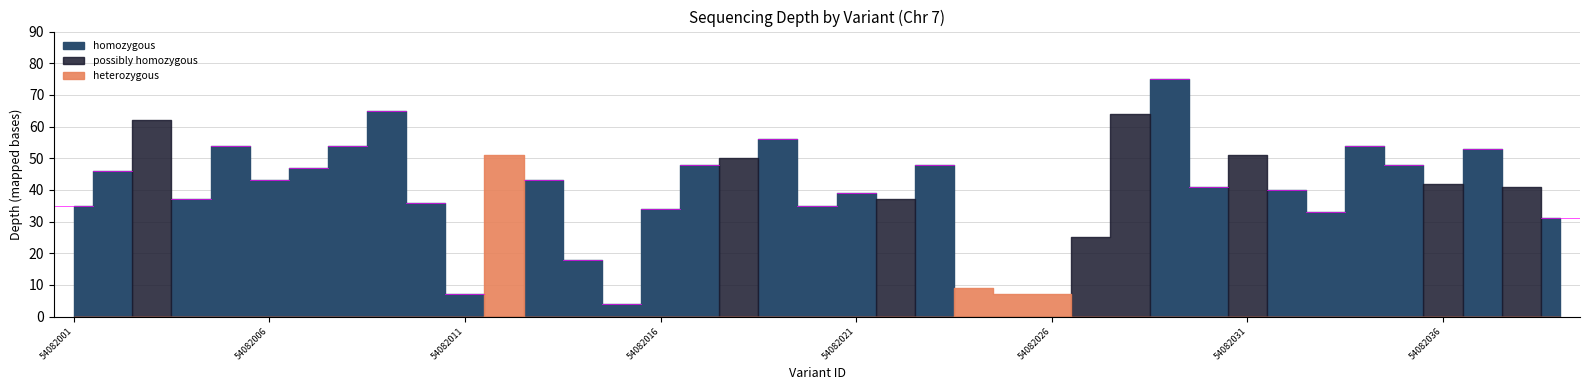

What is the difference between the highest and lowest values at 54082025?

7